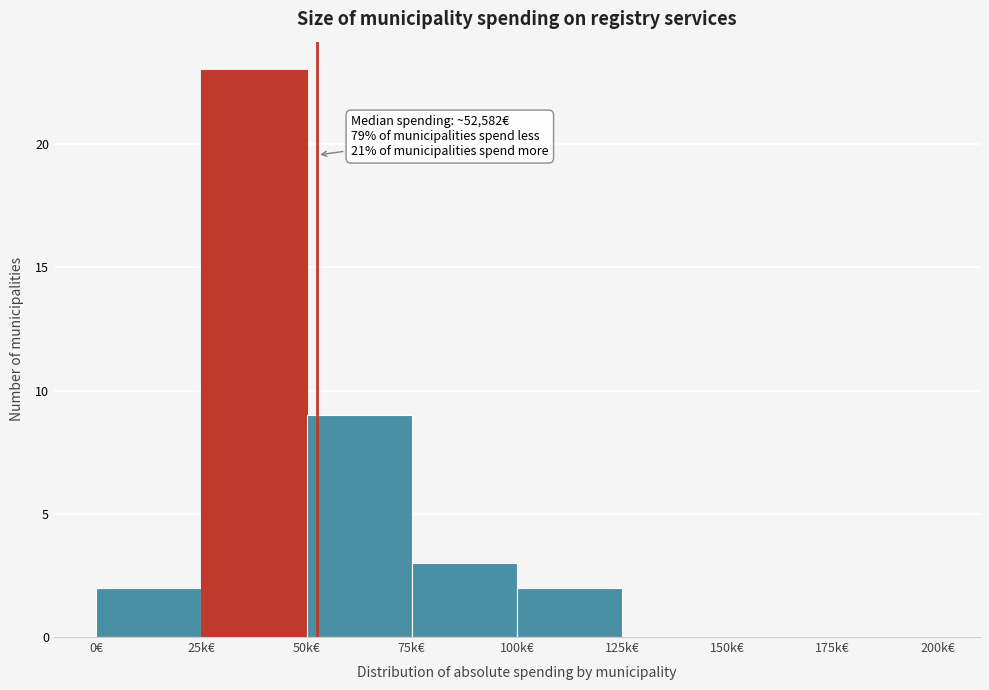

Reading right to left, list all the values displayed in this chart.

175k€=0	150k€=0	125k€=0	100k€=2	75k€=3	50k€=9	25k€=23	0€=2